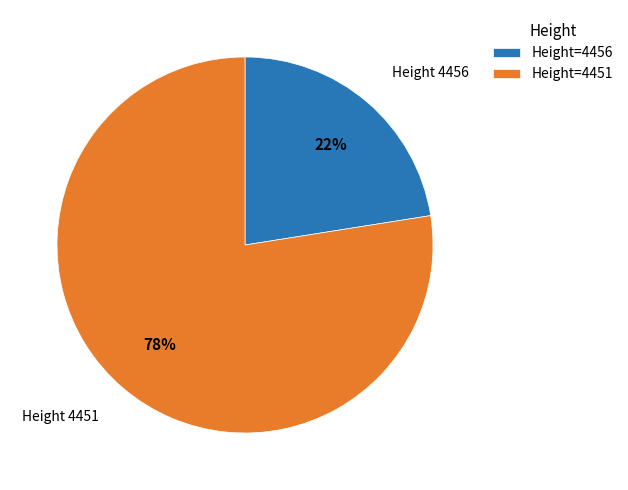

To the nearest percent, what is the average slice percentage?

50%